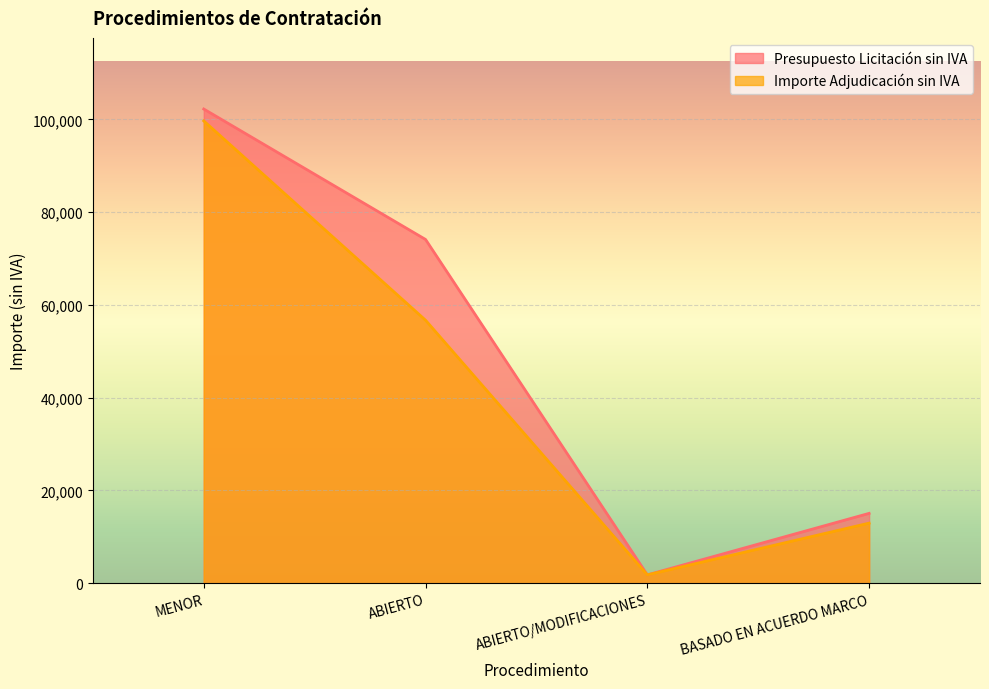

Where does the Importe Adjudicación sin IVA series first go above 56699?

MENOR